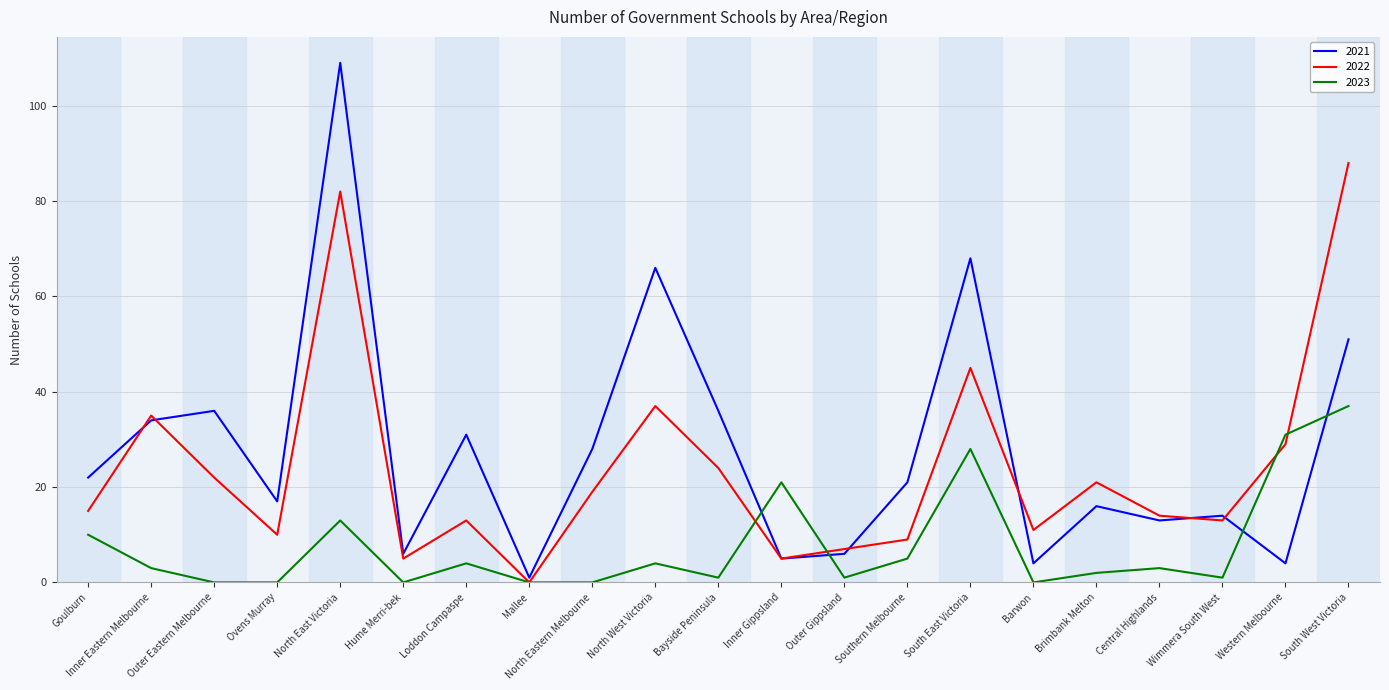

Between which two adjacent categories do 2023 and 2021 first intersect?

Bayside Peninsula and Inner Gippsland